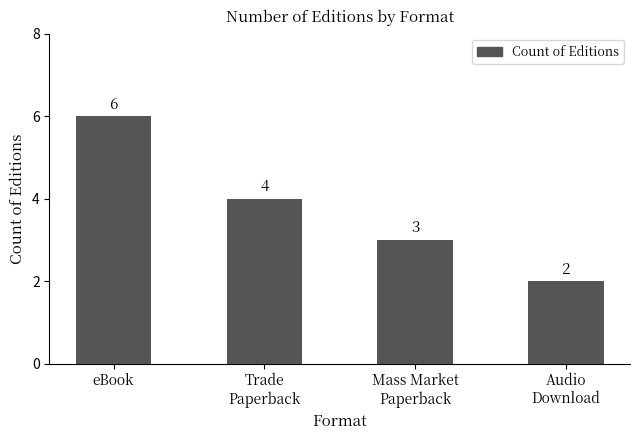

What is the difference between the maximum and minimum values?

4